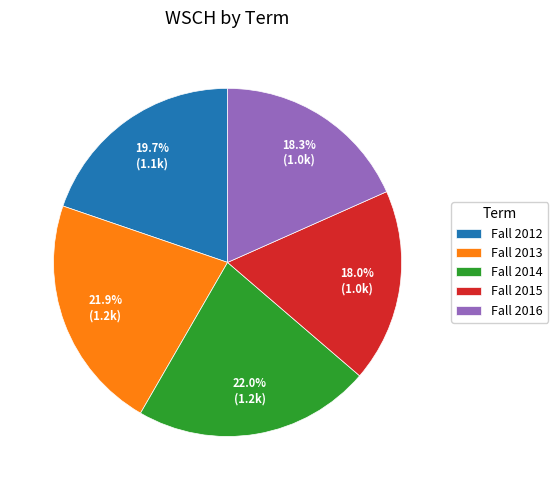

What is the total percentage of Fall 2014 and Fall 2015?

40.0%